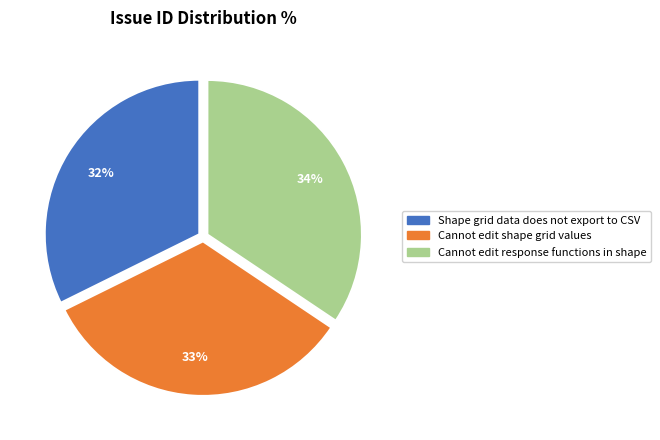

How many segments does this pie chart have?

3